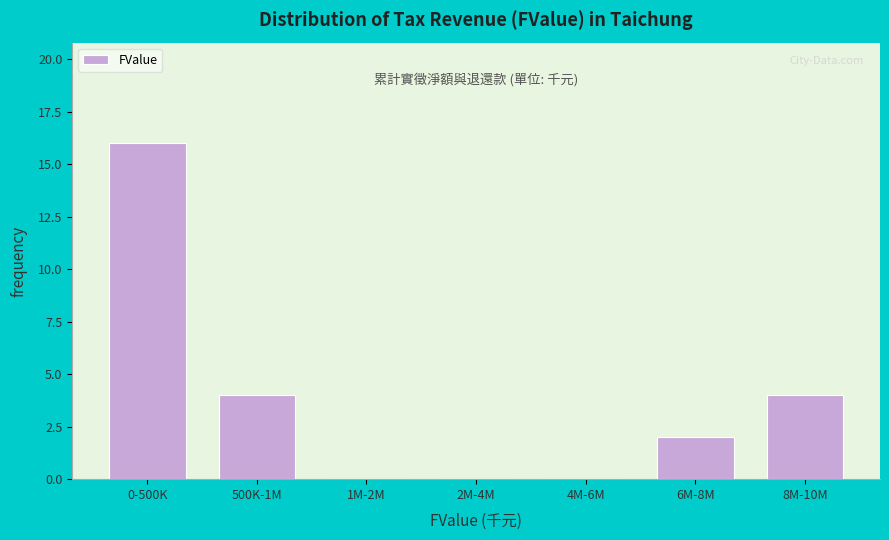

Reading right to left, extract all data points from this chart.

8M-10M=4	6M-8M=2	4M-6M=0	2M-4M=0	1M-2M=0	500K-1M=4	0-500K=16